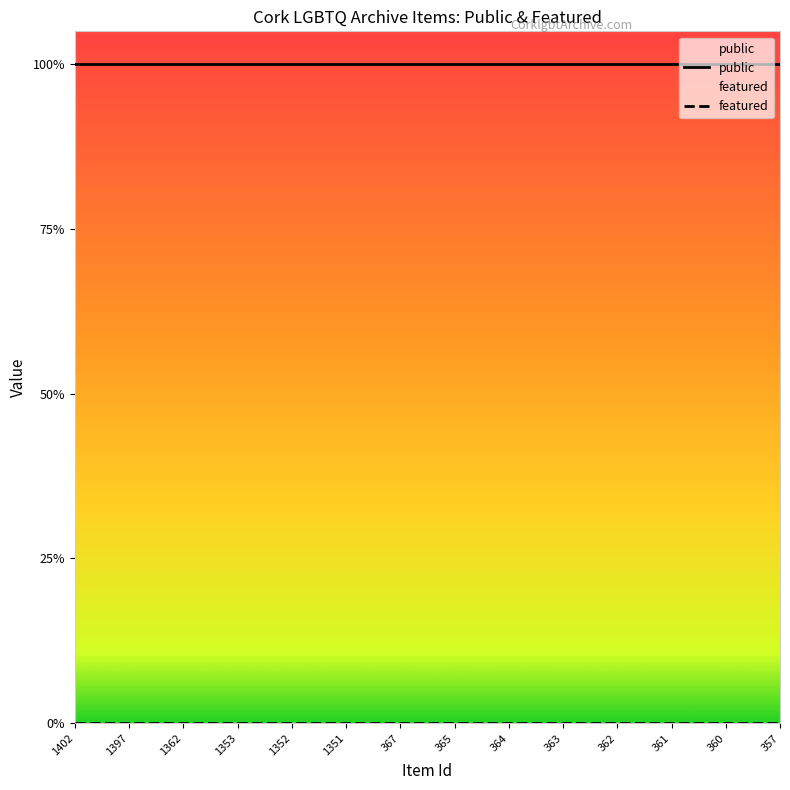

Which series has the largest total across all categories?

public